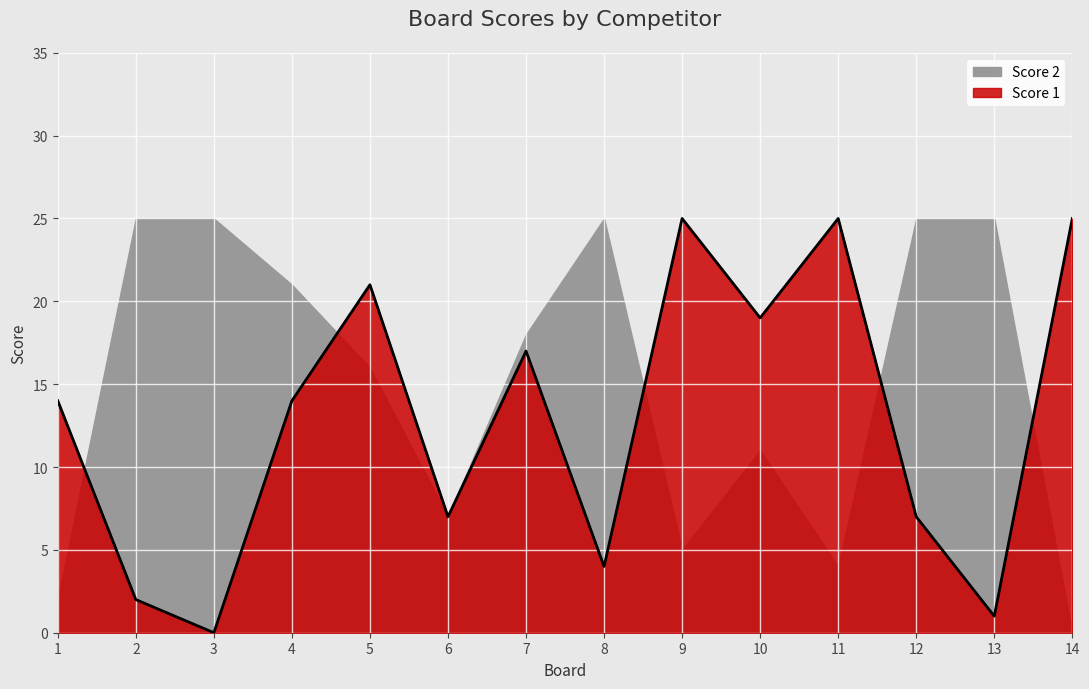

List the labels in order of value, smallest first.

3, 13, 2, 8, 6, 12, 1, 4, 7, 10, 5, 9, 11, 14